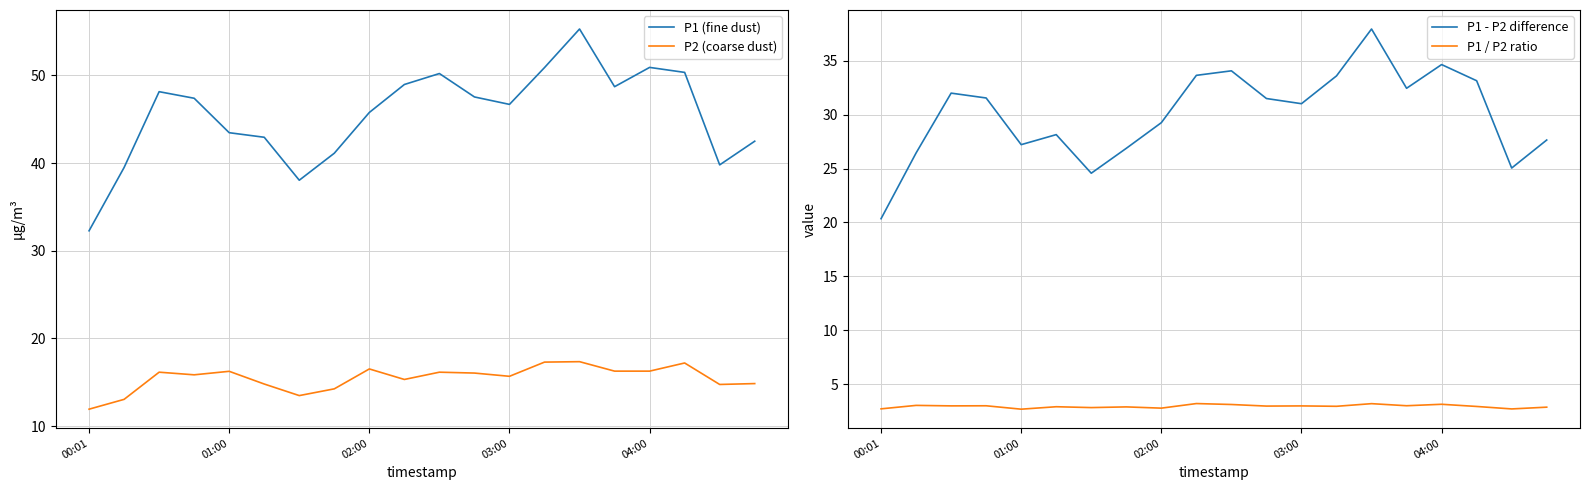

What are all the series names shown in the legend?

P1 (fine dust), P2 (coarse dust), P1 - P2 difference, P1 / P2 ratio